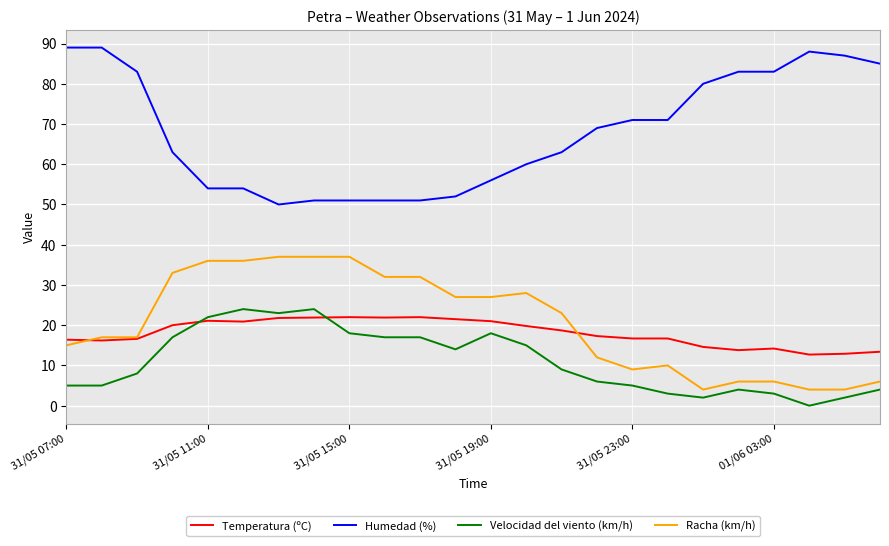

Which series has the largest range (max minus min)?

Humedad (%)